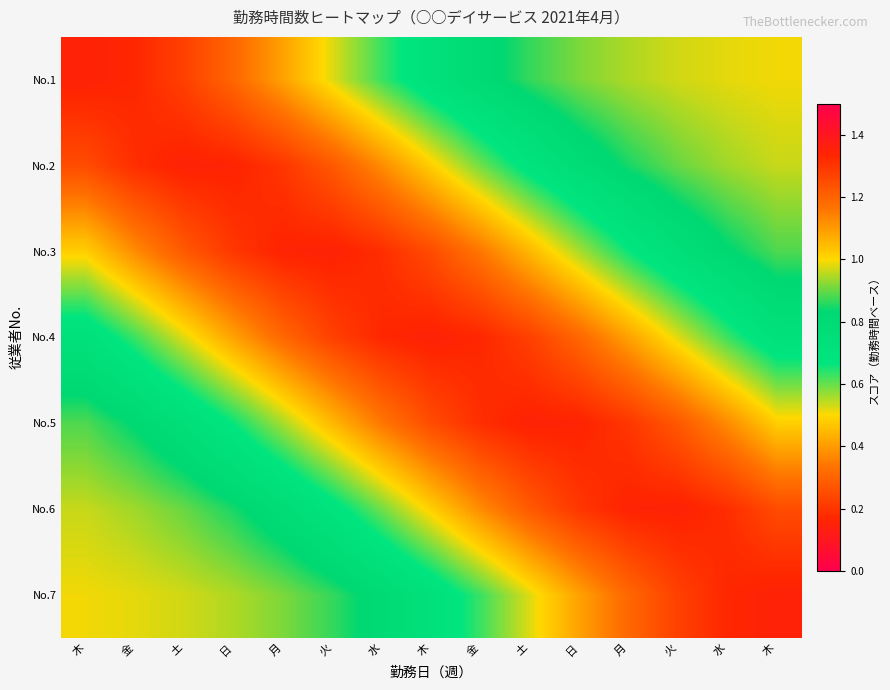

At how many categories does at least one series exceed 0?

15